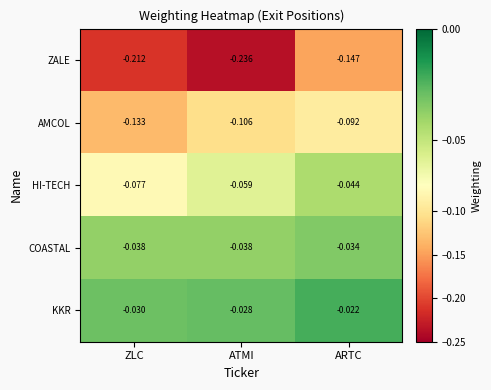

At ATMI, list the series in order from largest to smallest.

KKR, COASTAL, HI-TECH, AMCOL, ZALE